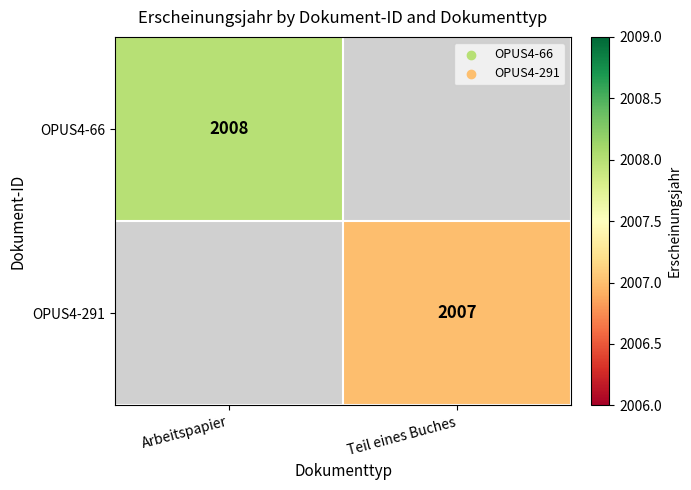

Is it true that OPUS4-66 equals 415.6 at Arbeitspapier?

False